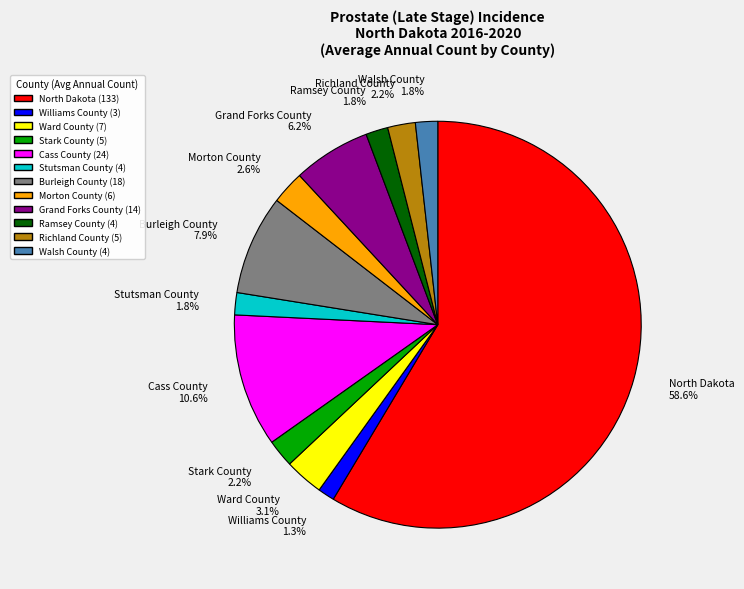

To the nearest percent, what percentage of the pie is Grand Forks County?

6%